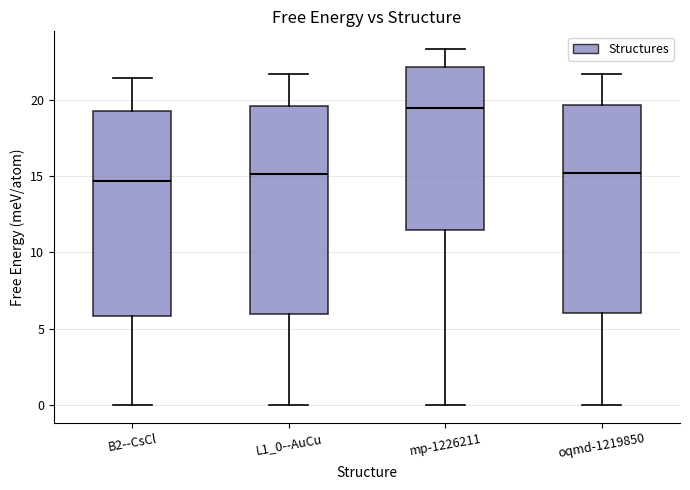

Which box's median line is the lowest?

B2--CsCl